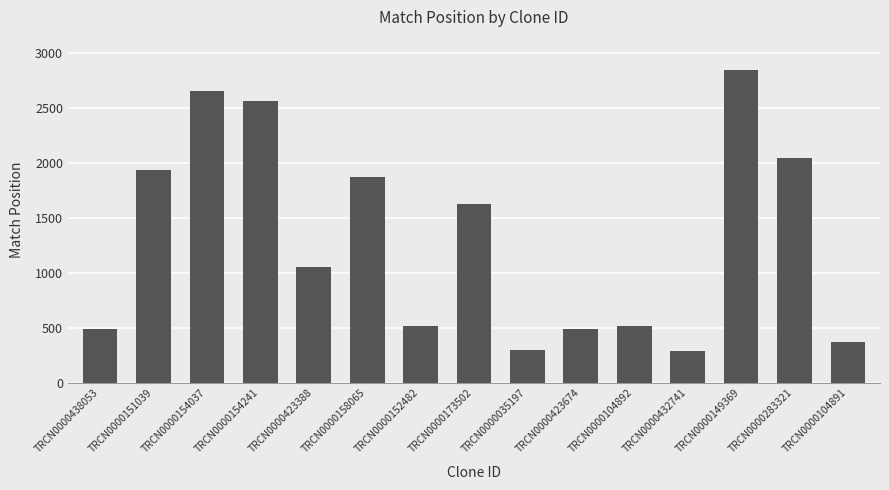

Is it true that the value at TRCN0000423388 is 1056?

True